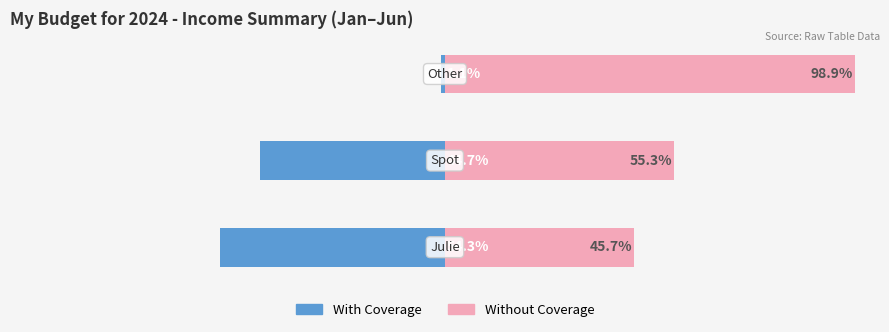

At how many categories does at least one series exceed 96?

1